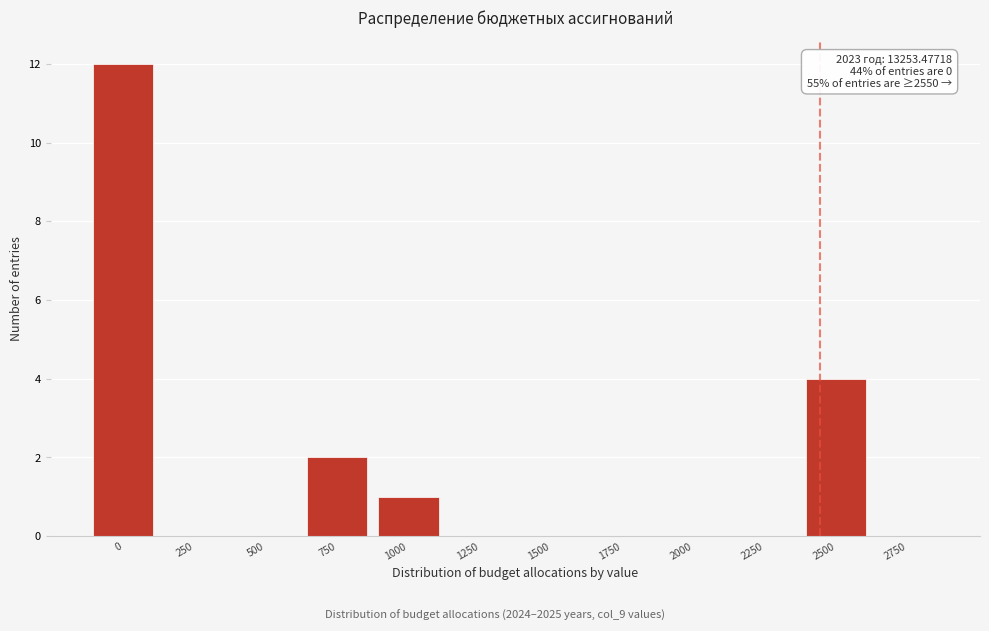

Reading left to right, what are all the values shown in this chart?

0=12	250=0	500=0	750=2	1000=1	1250=0	1500=0	1750=0	2000=0	2250=0	2500=4	2750=0